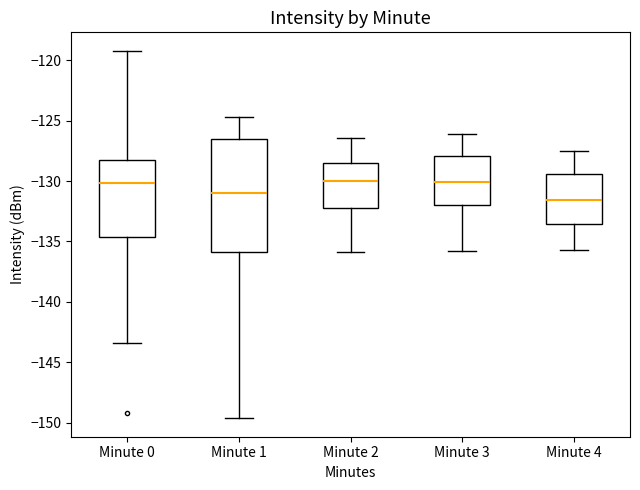

Reading left to right, read every box against the y-axis: the position of its median line, the range the box covers, and the ends of its whiskers. The values are not printed on the chart, so give them approximately, as read against the axis.

Minute 0: median -130.0, box -134.5 to -128.0, whiskers -143.5 to -119.0
Minute 1: median -131.0, box -136.0 to -126.5, whiskers -149.5 to -124.5
Minute 2: median -130.0, box -132.0 to -128.5, whiskers -136.0 to -126.5
Minute 3: median -130.0, box -132.0 to -128.0, whiskers -136.0 to -126.0
Minute 4: median -131.5, box -133.5 to -129.5, whiskers -135.5 to -127.5